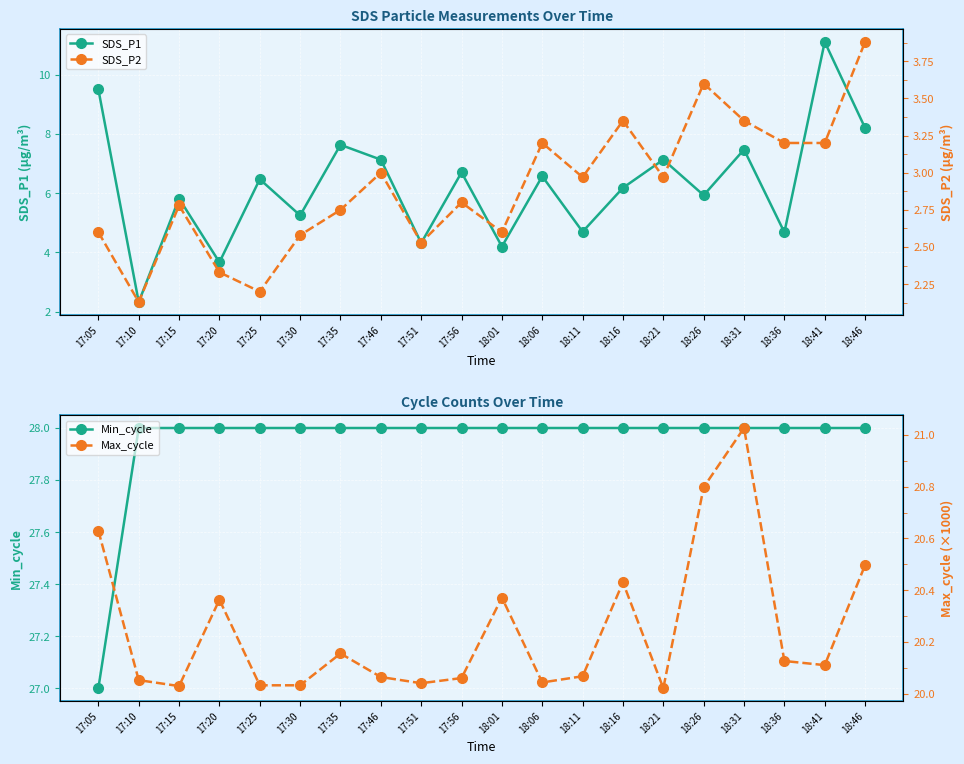

What is the label of the 14th point from the right?

17:35